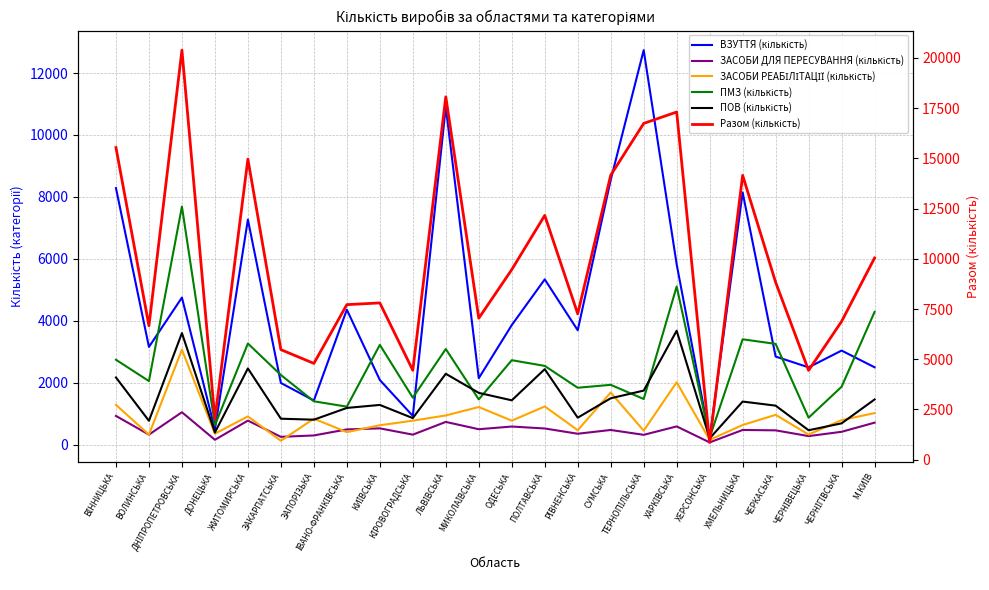

Which series changed the most between ДОНЕЦЬКА and ЧЕРНІГІВСЬКА?

Разом (кількість)